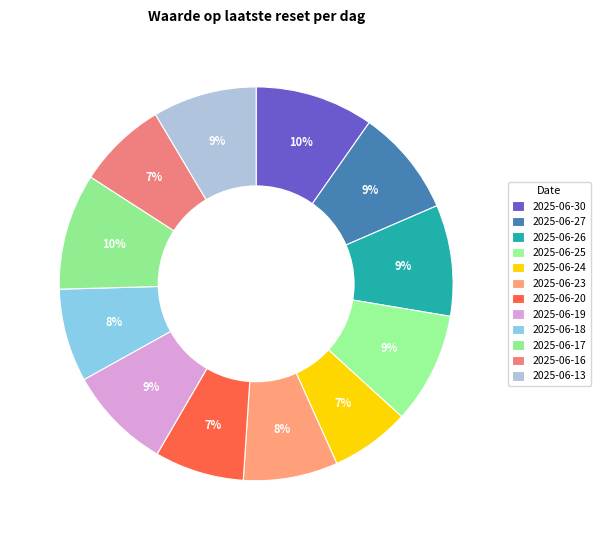

Is it true that 2025-06-30 is 1% of the pie?

False